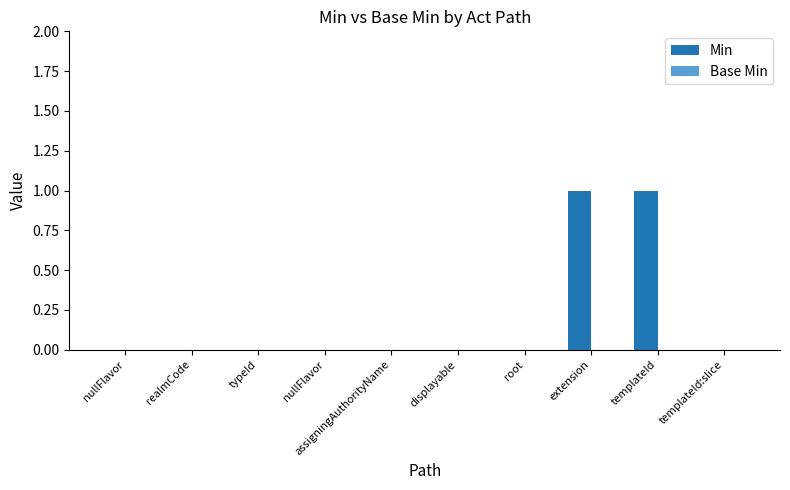

How many data points does each series have?

10